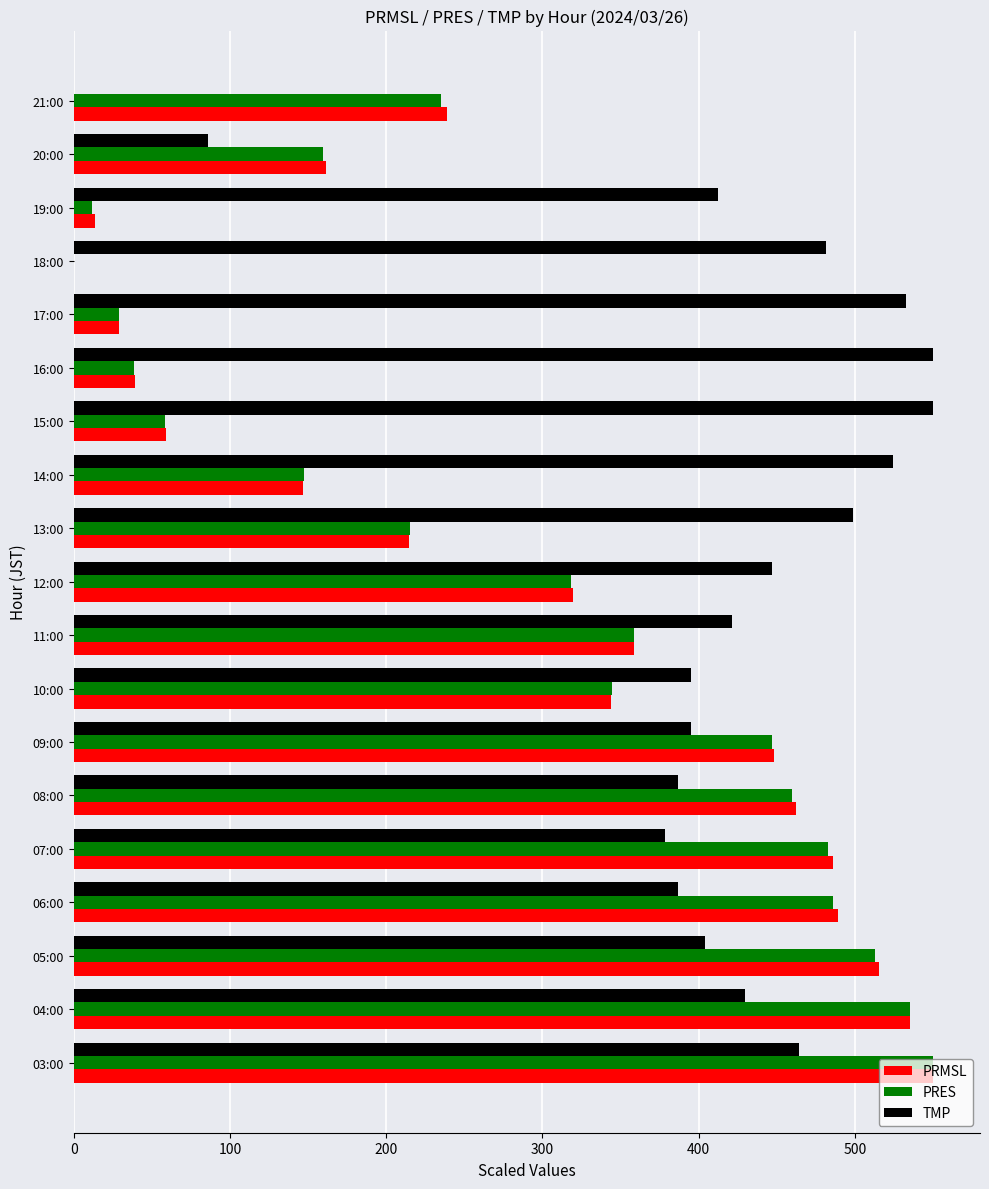

What is the highest value of the TMP series?

550.0